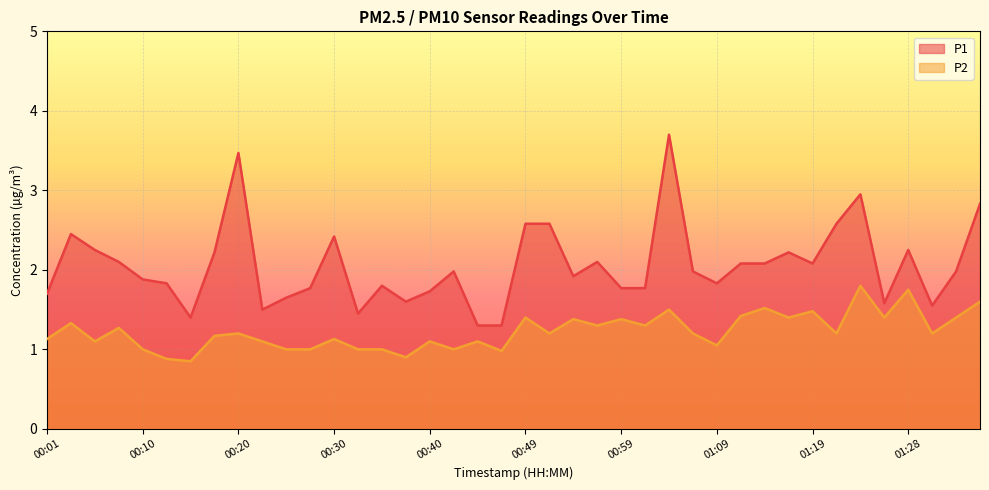

At which label is P2 closest to 1?

00:10